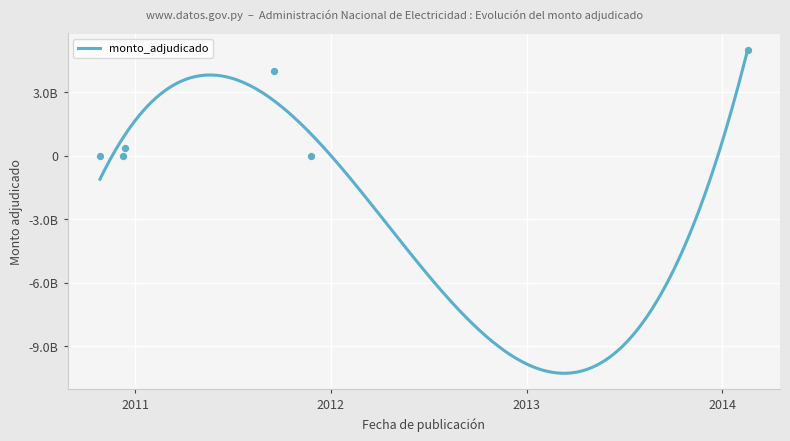

What is the change in value from 2010-10-28 to 2014-02-17?

+4992774391